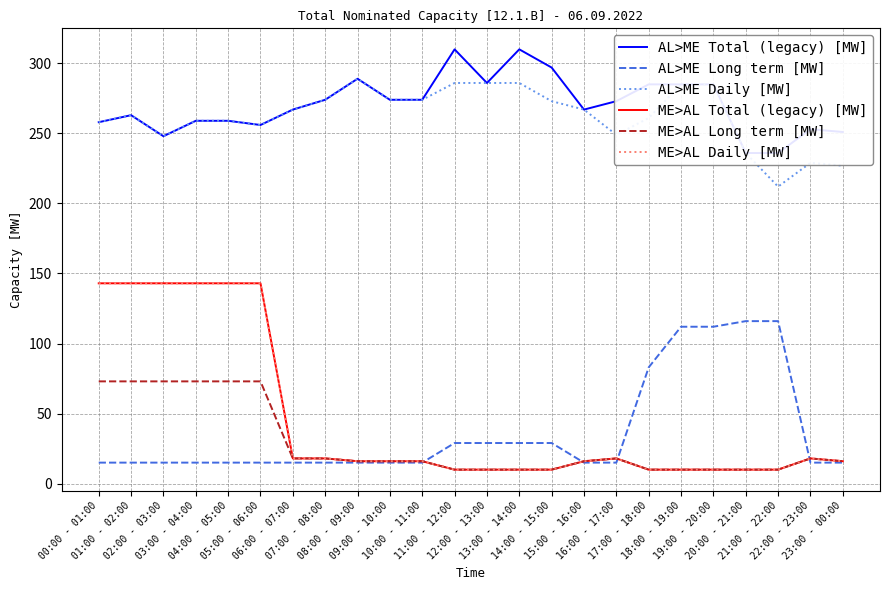

Which category has the lowest value in the ME>AL Total (legacy) [MW] series?

11:00 - 12:00